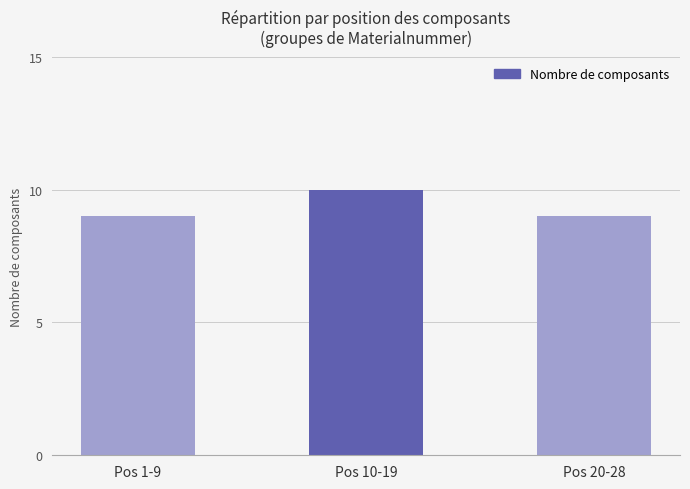

What is the greatest value displayed?

10